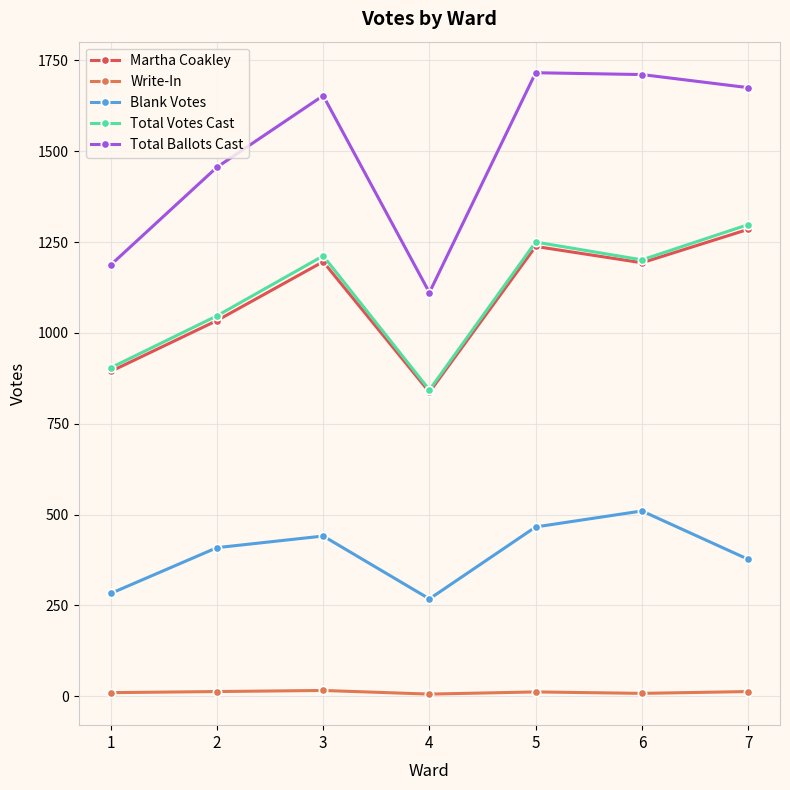

What is the difference between the highest and lowest values at 4?

1105